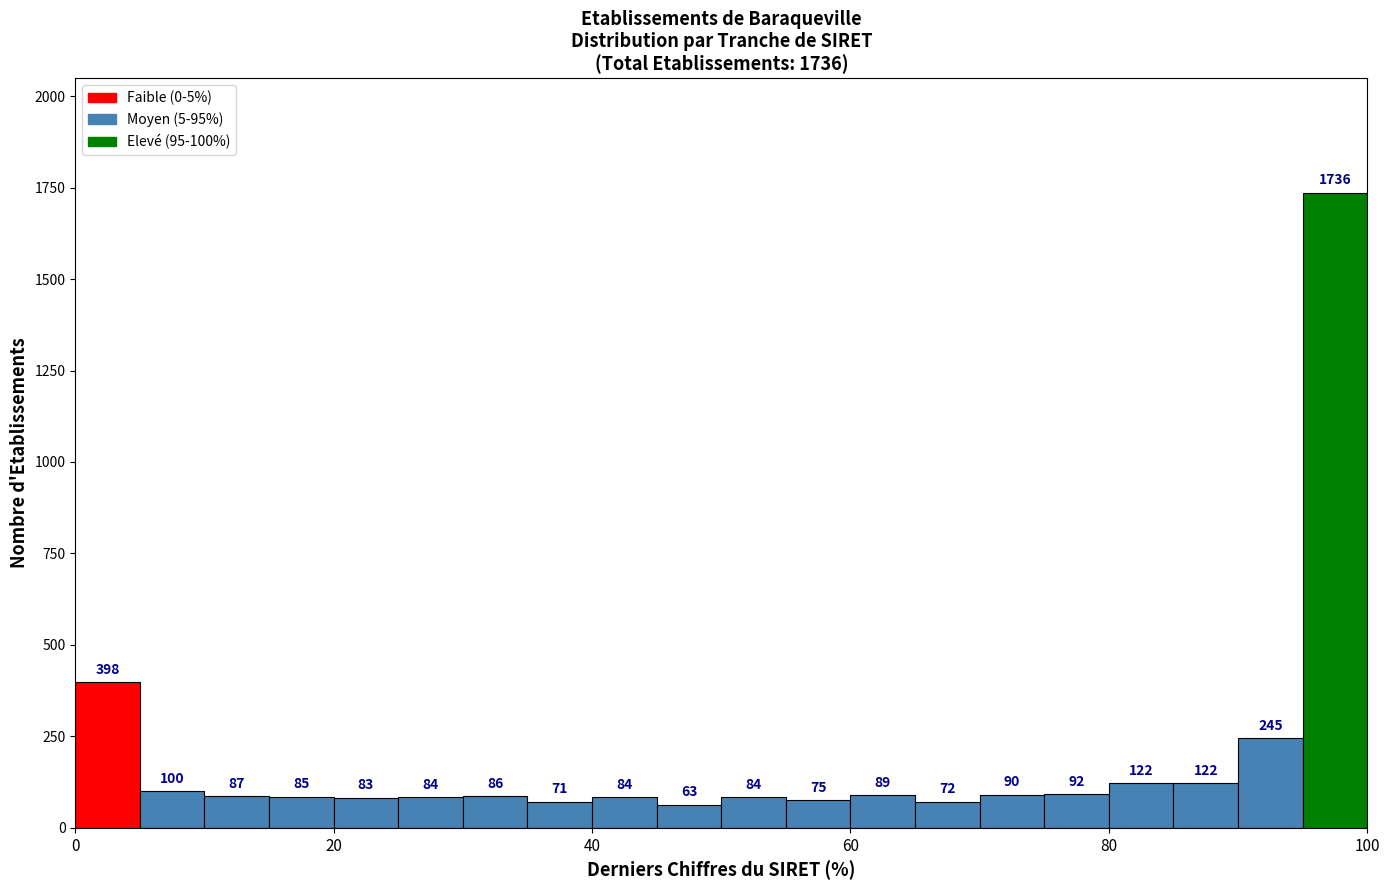

Around what value on the x-axis is the tallest bar? Give the approximate position of its centre, as read against the axis.

98